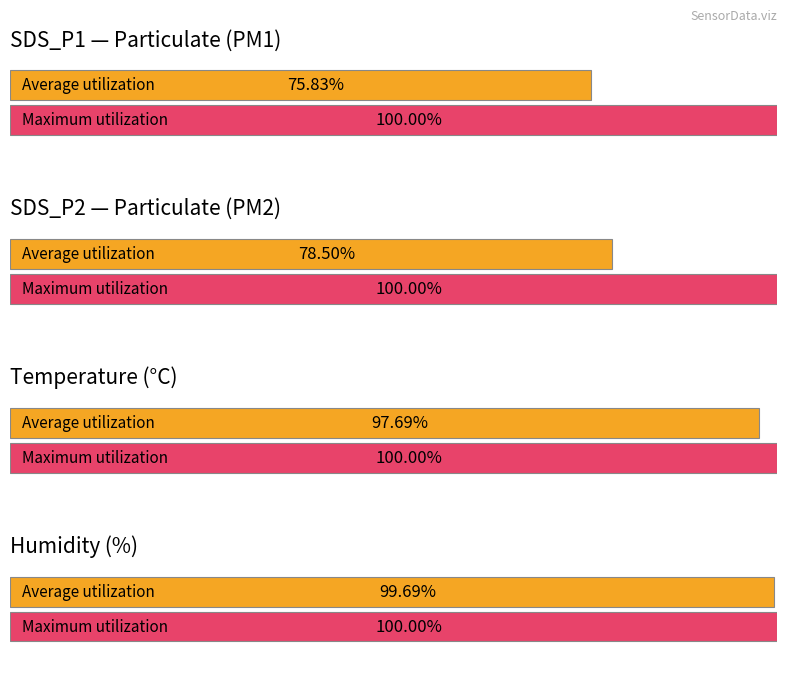

The Maximum utilization series shows 8720.8 at SDS_P1. True or false?

False